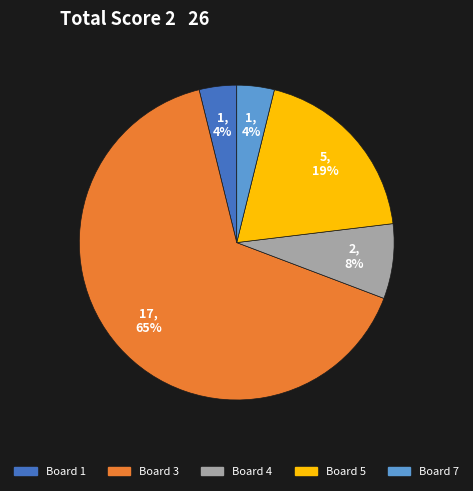

To the nearest percent, what is the difference between the Board 3 and Board 5 slice percentages?

46%